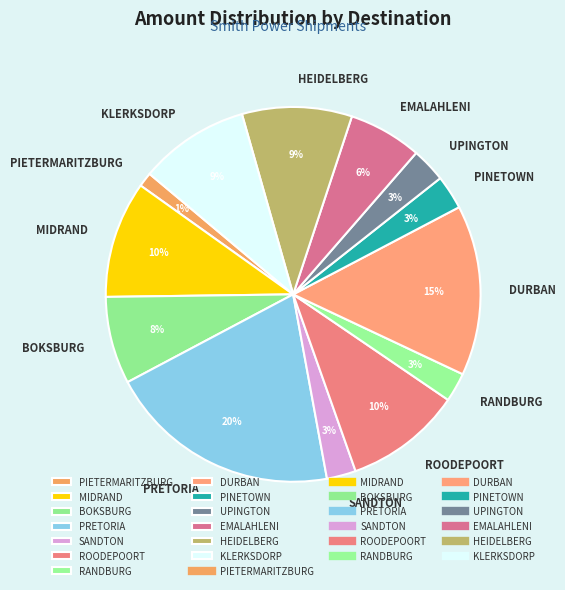

Does UPINGTON represent more than half of the total?

No